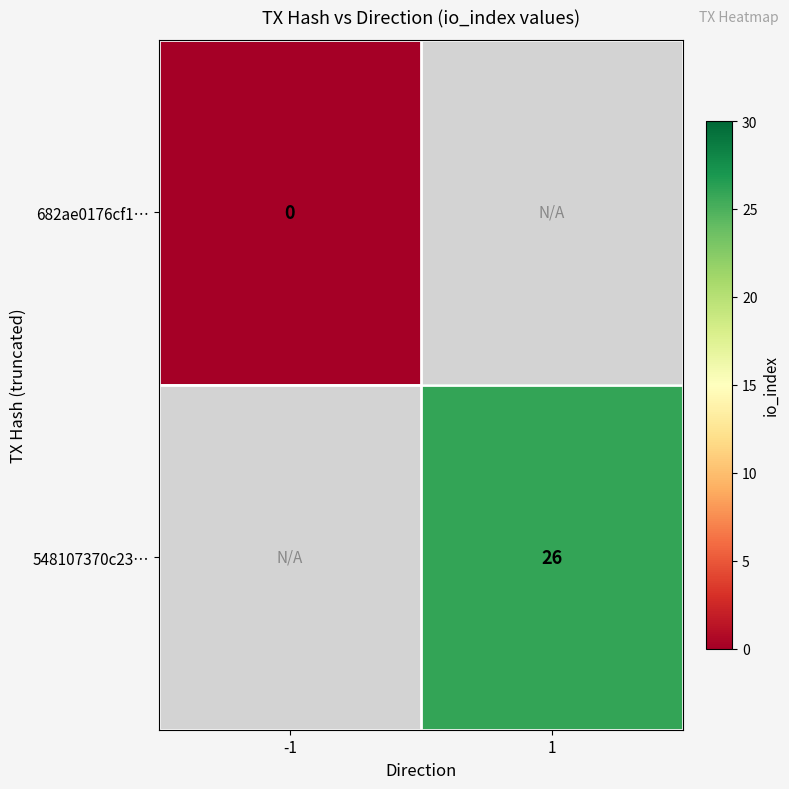

List the series in order of their overall mean, lowest first.

682ae0176cf1…, 548107370c23…